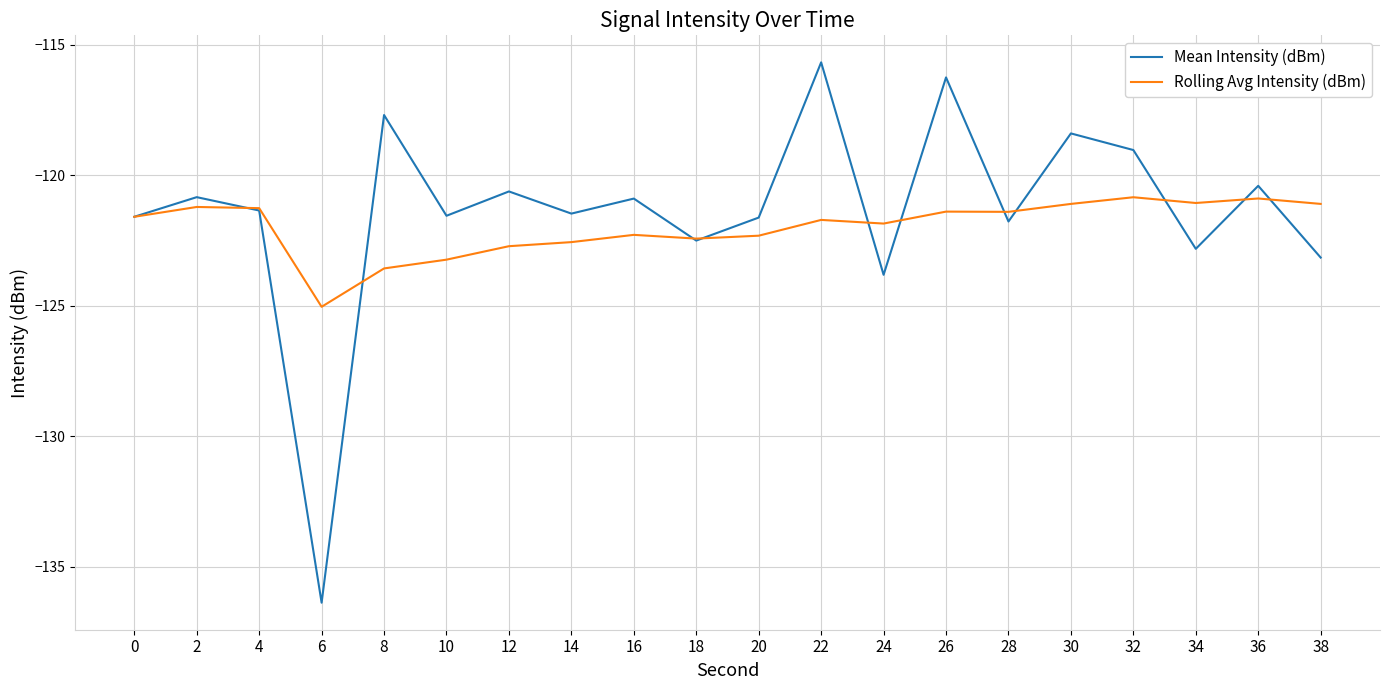

How many distinct data groups are displayed?

2